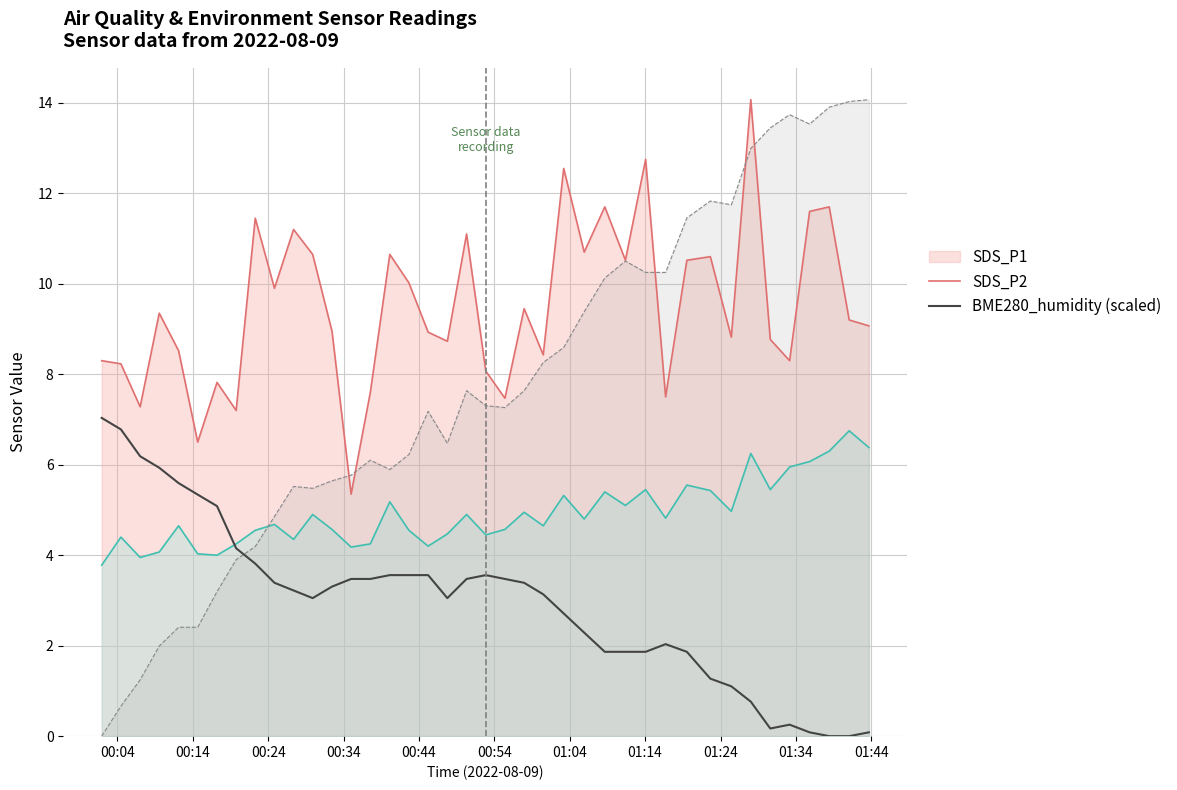

Which series changed the most between 00:34 and 01:34?

BME280_humidity line